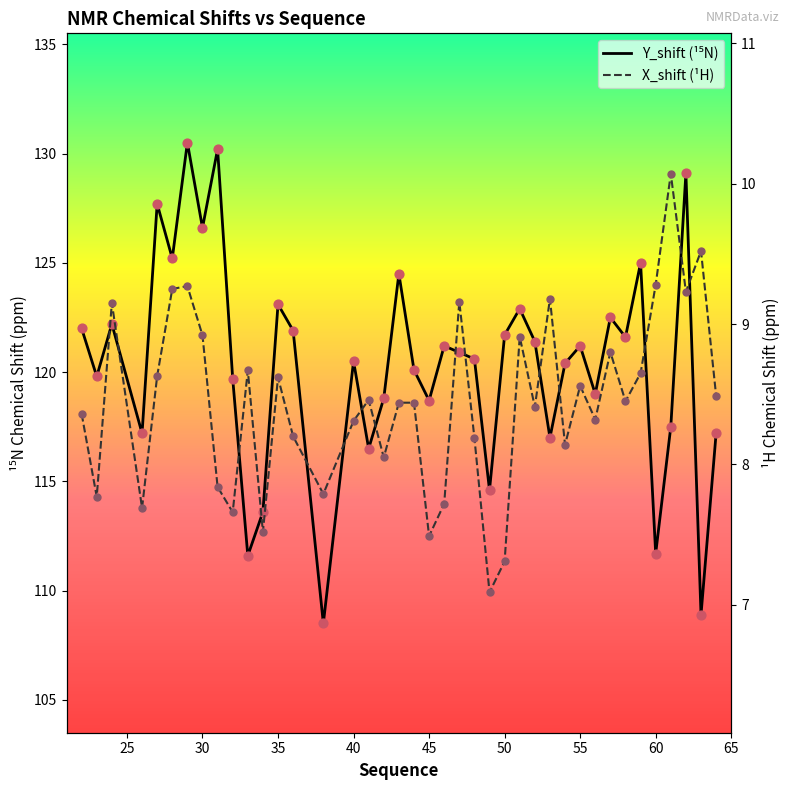

At how many categories does at least one series exceed 120?

24